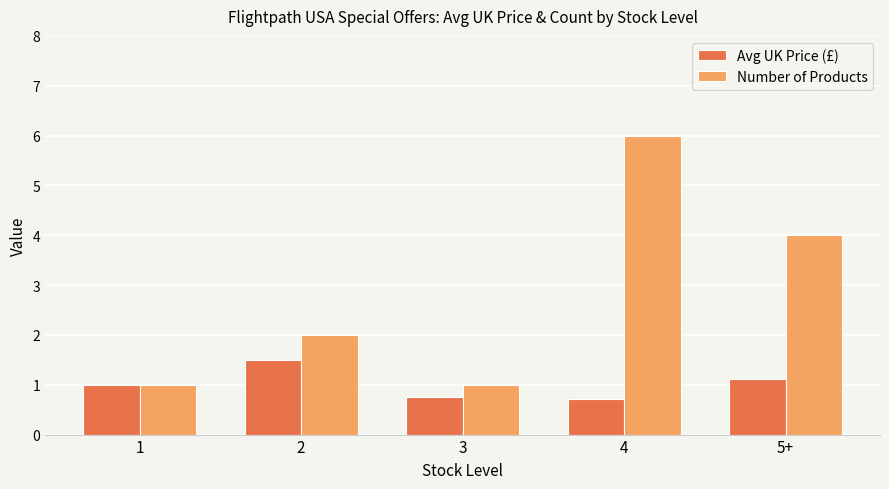

Is the value of Number of Products at 3 greater than the value of Avg UK Price (£) at 5+?

No